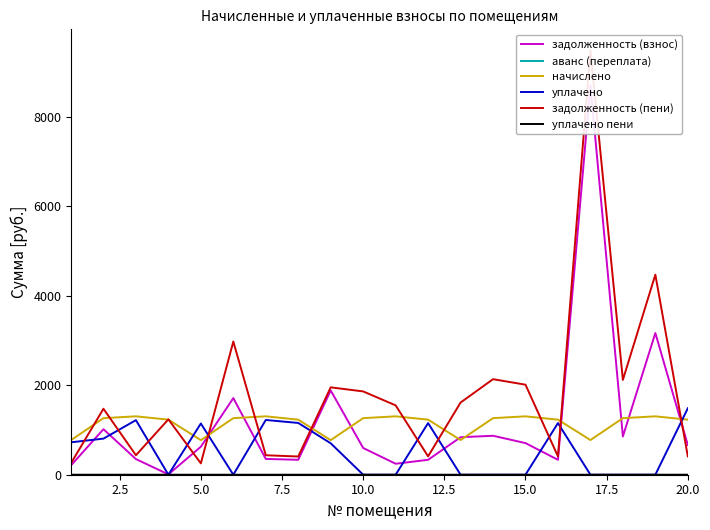

Which series has the largest total across all categories?

задолженность (пени)